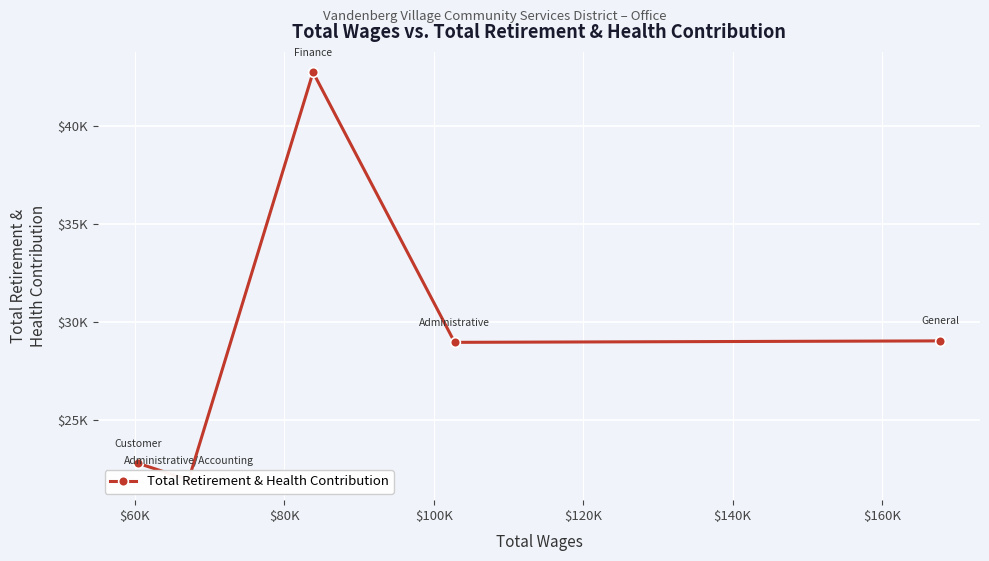

Count the number of values greater than 28954.

2